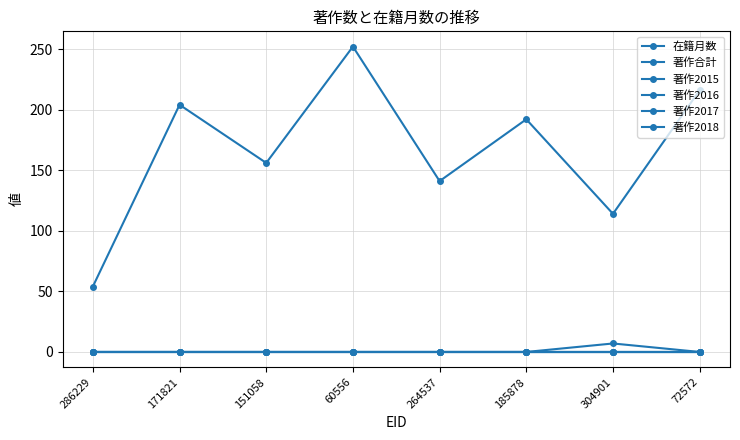

At how many categories does at least one series exceed 114?

6